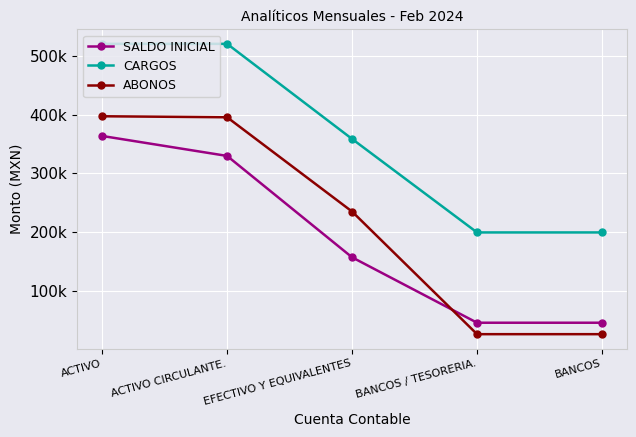

At which category is the sum across all series the highest?

ACTIVO